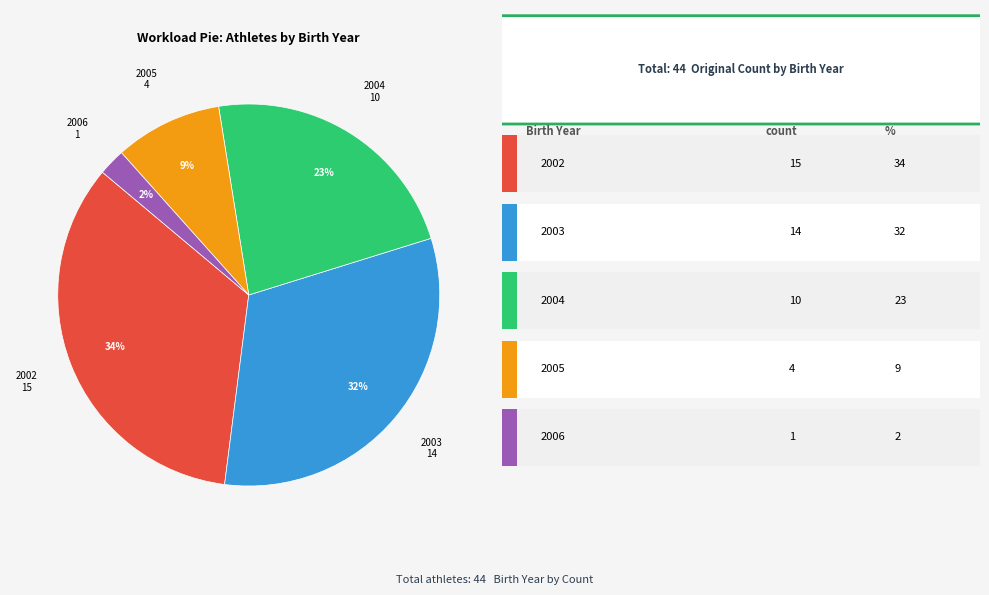

To the nearest percent, what is the average slice percentage?

20%